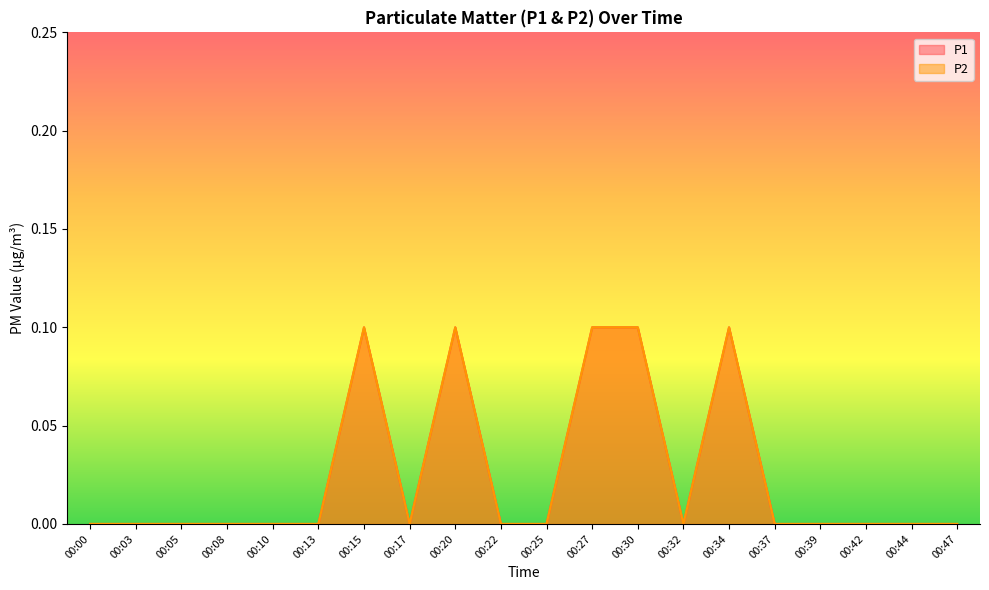

Reading left to right, extract all data points from this chart.

P1: 0.0	0.0	0.0	0.0	0.0	0.0	0.1	0.0	0.1	0.0	0.0	0.1	0.1	0.0	0.1	0.0	0.0	0.0	0.0	0.0
P2: 0.0	0.0	0.0	0.0	0.0	0.0	0.1	0.0	0.1	0.0	0.0	0.1	0.1	0.0	0.1	0.0	0.0	0.0	0.0	0.0